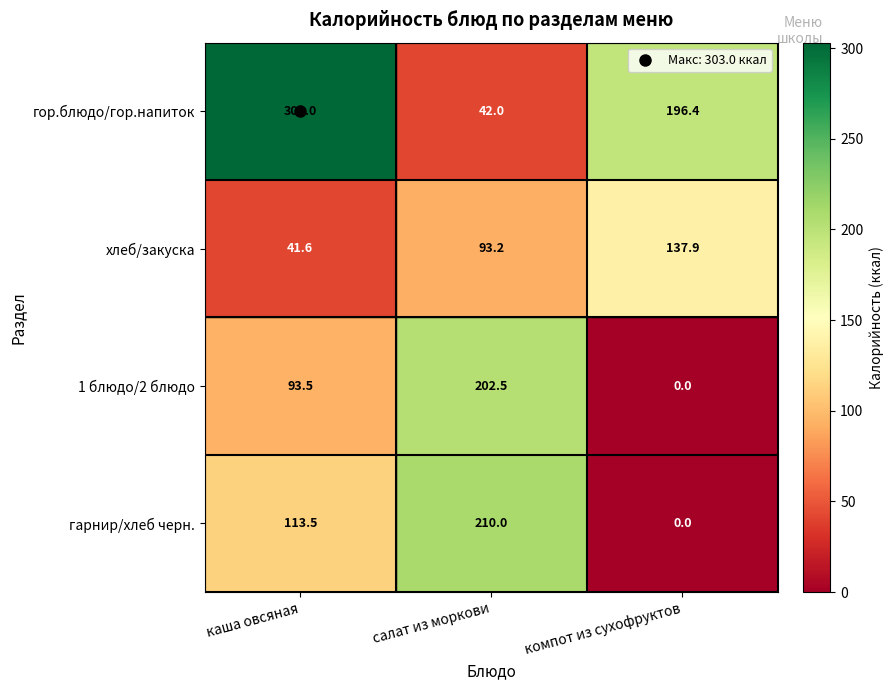

What is the spread (max minus min) of values at каша овсяная?

261.4